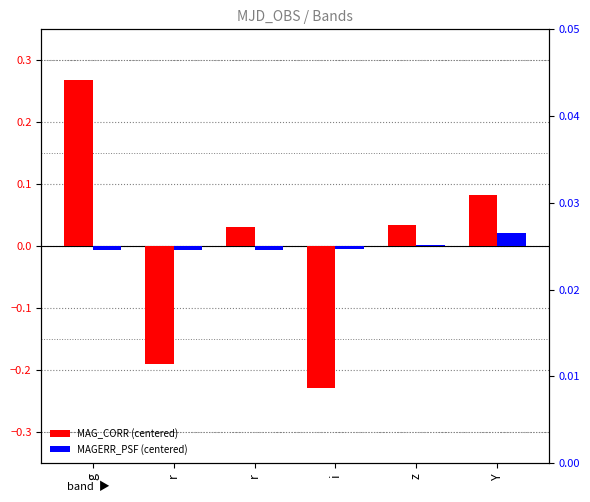

What is the label of the 6th bar from the left?

Y